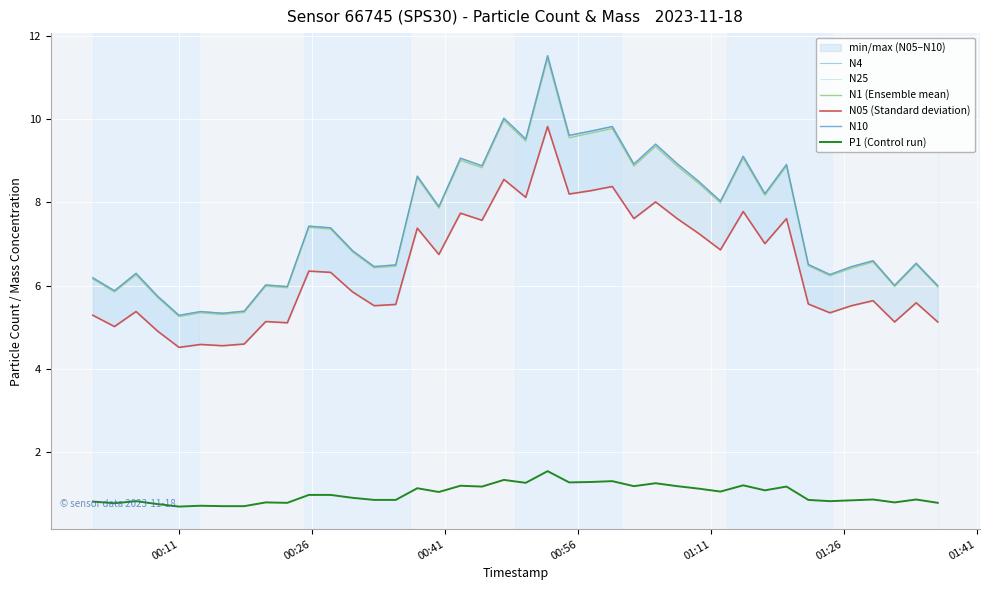

What is the minimum value for N1 (Ensemble mean)?

5.3